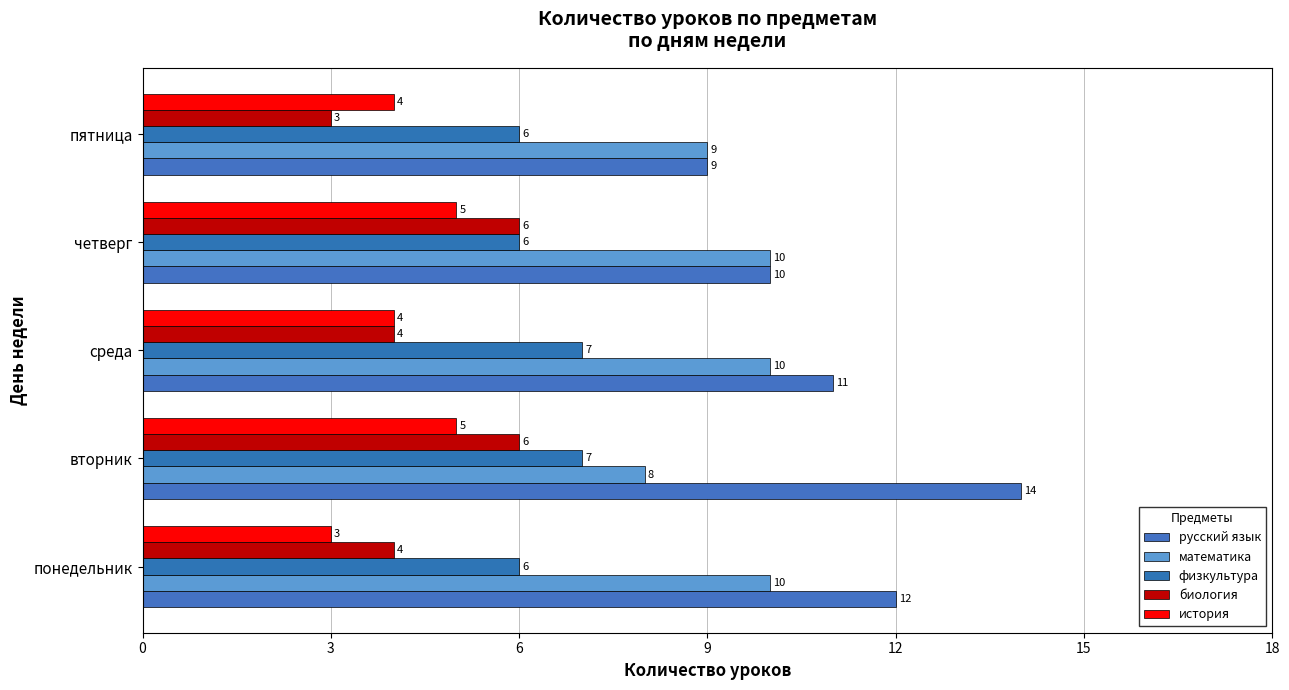

What is the smallest value displayed?

3